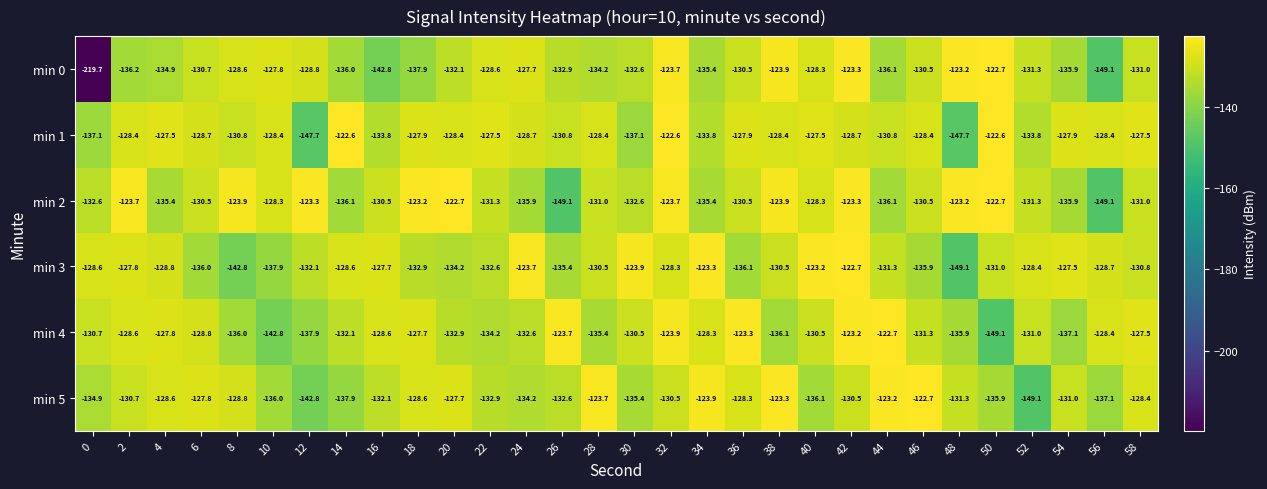

What is the sum of the min 2 values at 32 and 46?

-254.2